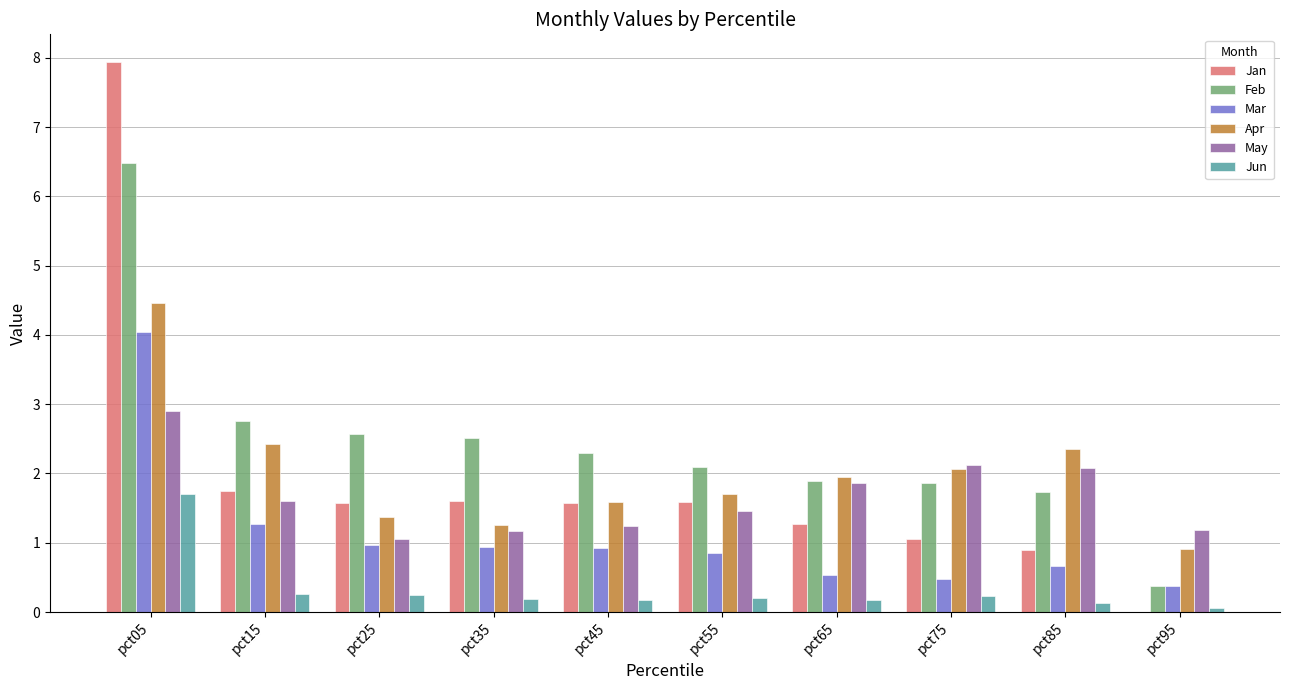

Does the chart contain stacked bars?

No